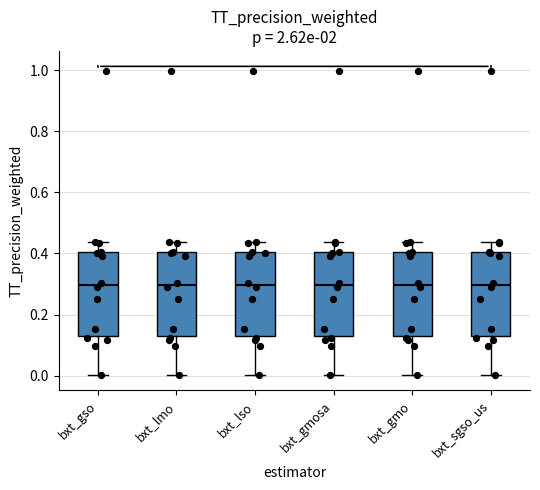

Reading left to right, read every box against the y-axis: the position of its median line, the range the box covers, and the ends of its whiskers. The values are not printed on the chart, so give them approximately, as read against the axis.

bxt_gso: median 0.30, box 0.14 to 0.40, whiskers 0.00 to 0.44
bxt_lmo: median 0.30, box 0.14 to 0.40, whiskers 0.00 to 0.44
bxt_lso: median 0.30, box 0.14 to 0.40, whiskers 0.00 to 0.44
bxt_gmosa: median 0.30, box 0.14 to 0.40, whiskers 0.00 to 0.44
bxt_gmo: median 0.30, box 0.14 to 0.40, whiskers 0.00 to 0.44
bxt_sgso_us: median 0.30, box 0.14 to 0.40, whiskers 0.00 to 0.44